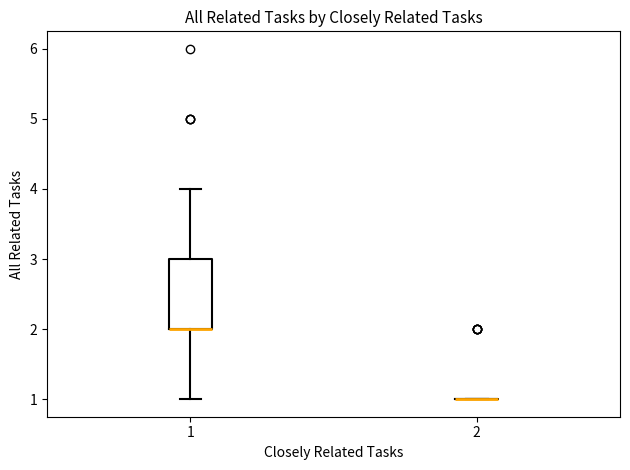

Reading left to right, transcribe this box plot: for each box, give where its median line is, the range the box spans, and where its two whiskers end, as read against the y-axis. The values are not printed on the chart, so give them approximately, as read against the axis.

1: median 2 (drawn on the box's lower edge), box 2 to 3, whiskers 1 to 4
2: box collapsed to a line at 1, whiskers 1 to 1